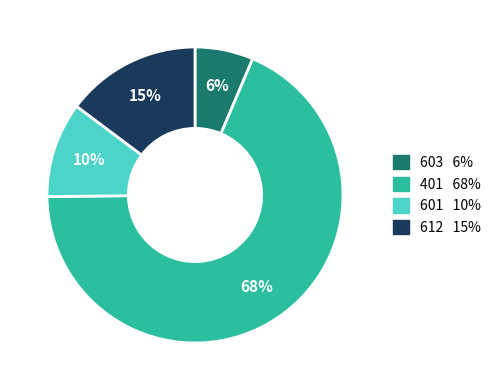

To the nearest percent, what is the difference between the 601 and 603 slice percentages?

4%